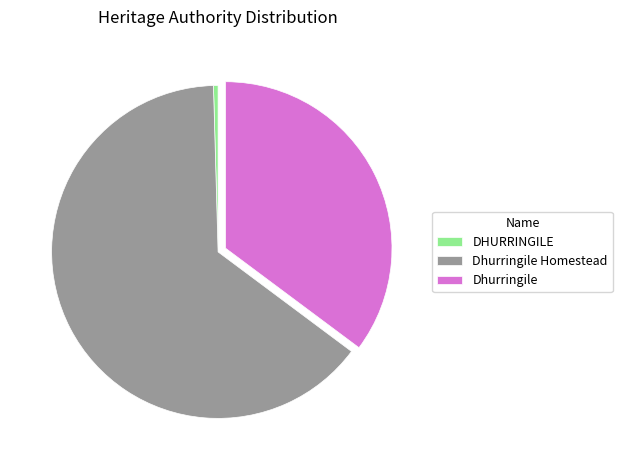

Approximately how many times larger is the value at Dhurringile Homestead compared to Dhurringile?

1.8